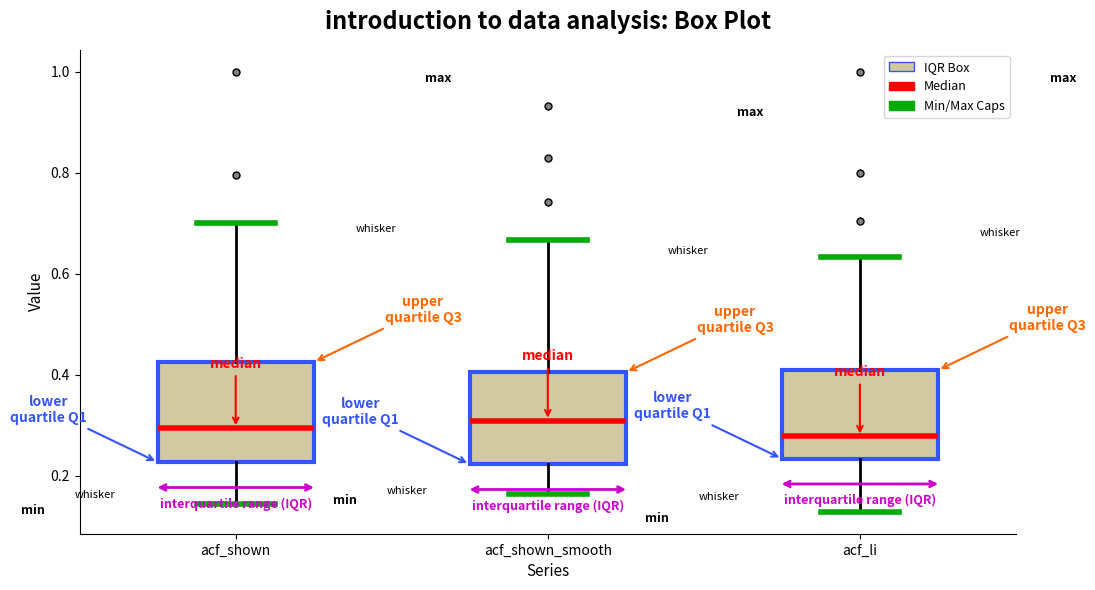

Reading left to right, read every box against the y-axis: the position of its median line, the range the box covers, and the ends of its whiskers. The values are not printed on the chart, so give them approximately, as read against the axis.

acf_shown: median 0.30, box 0.22 to 0.42, whiskers 0.14 to 0.70
acf_shown_smooth: median 0.30, box 0.22 to 0.40, whiskers 0.16 to 0.66
acf_li: median 0.28, box 0.24 to 0.40, whiskers 0.12 to 0.64